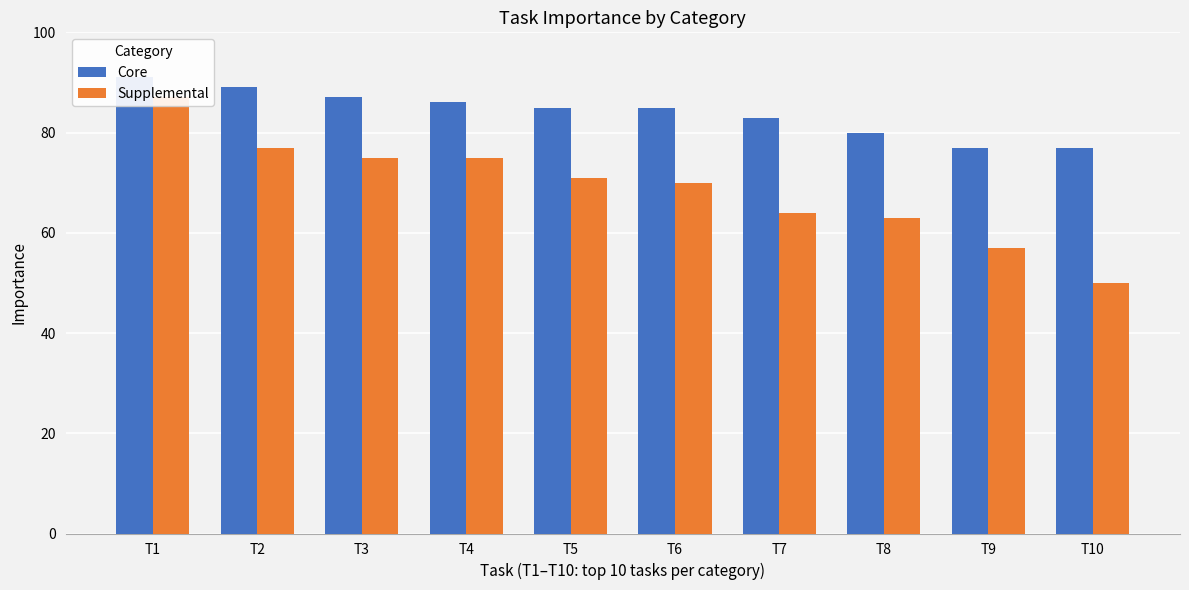

What are all the series names shown in the legend?

Core, Supplemental